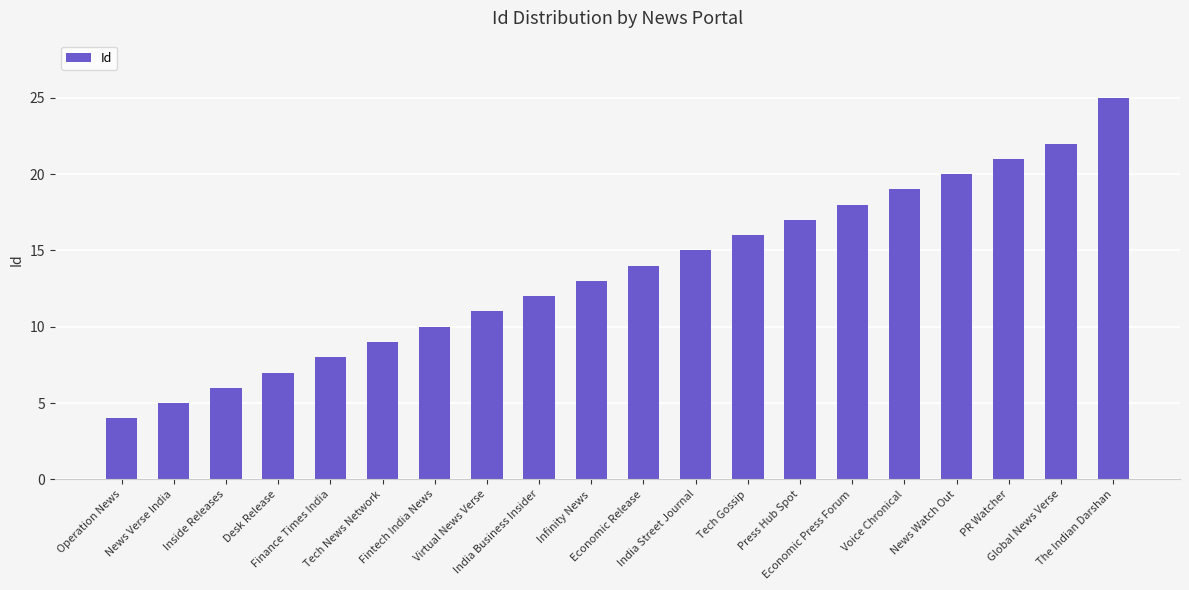

Between Desk Release and Economic Release, which is larger?

Economic Release